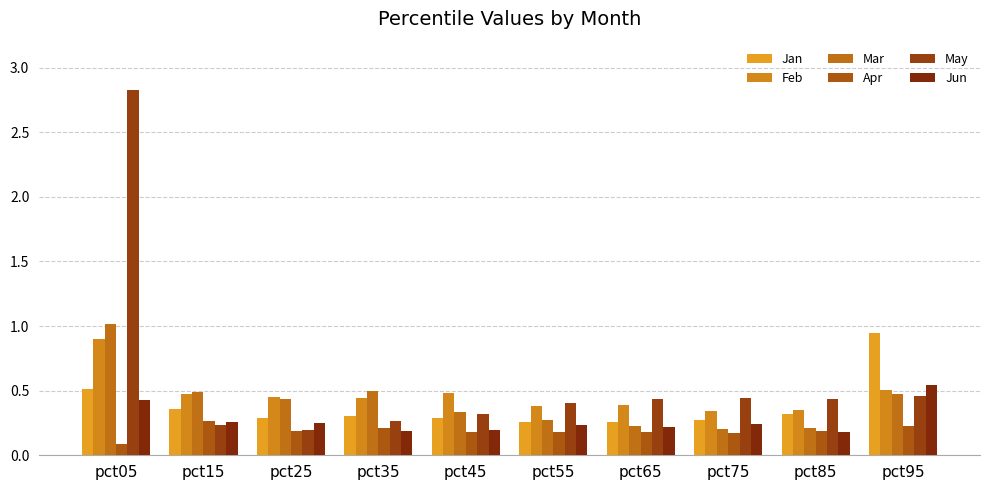

Which label corresponds to the largest value in the chart?

pct05